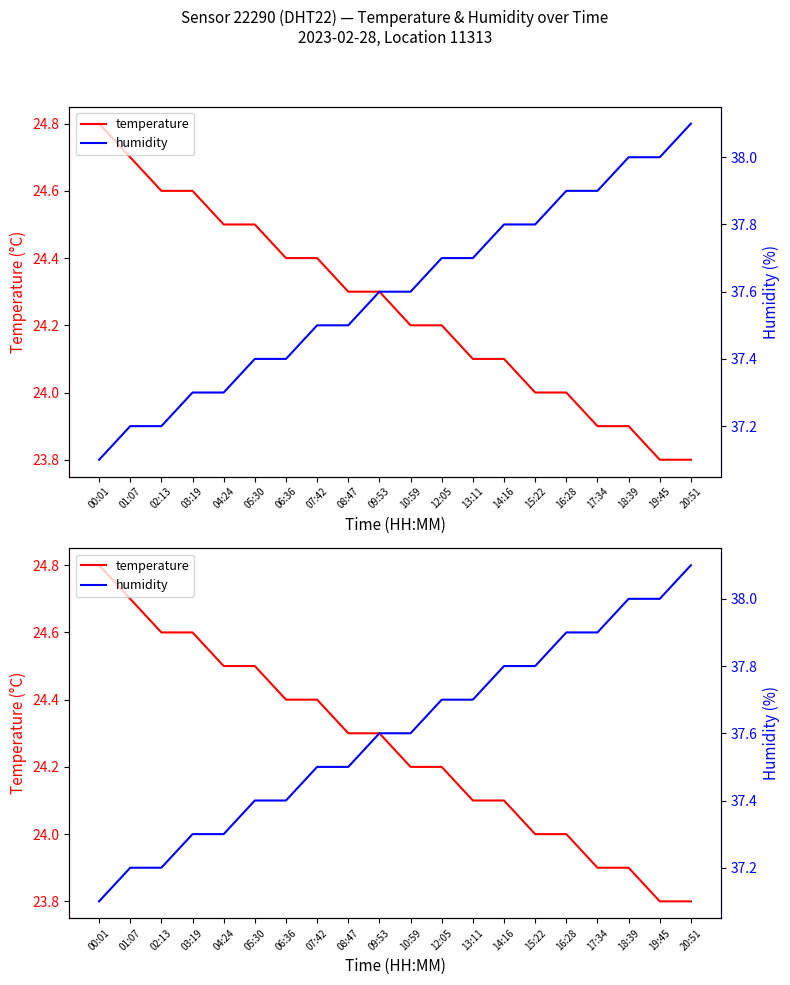

Which series has the largest range (max minus min)?

temperature